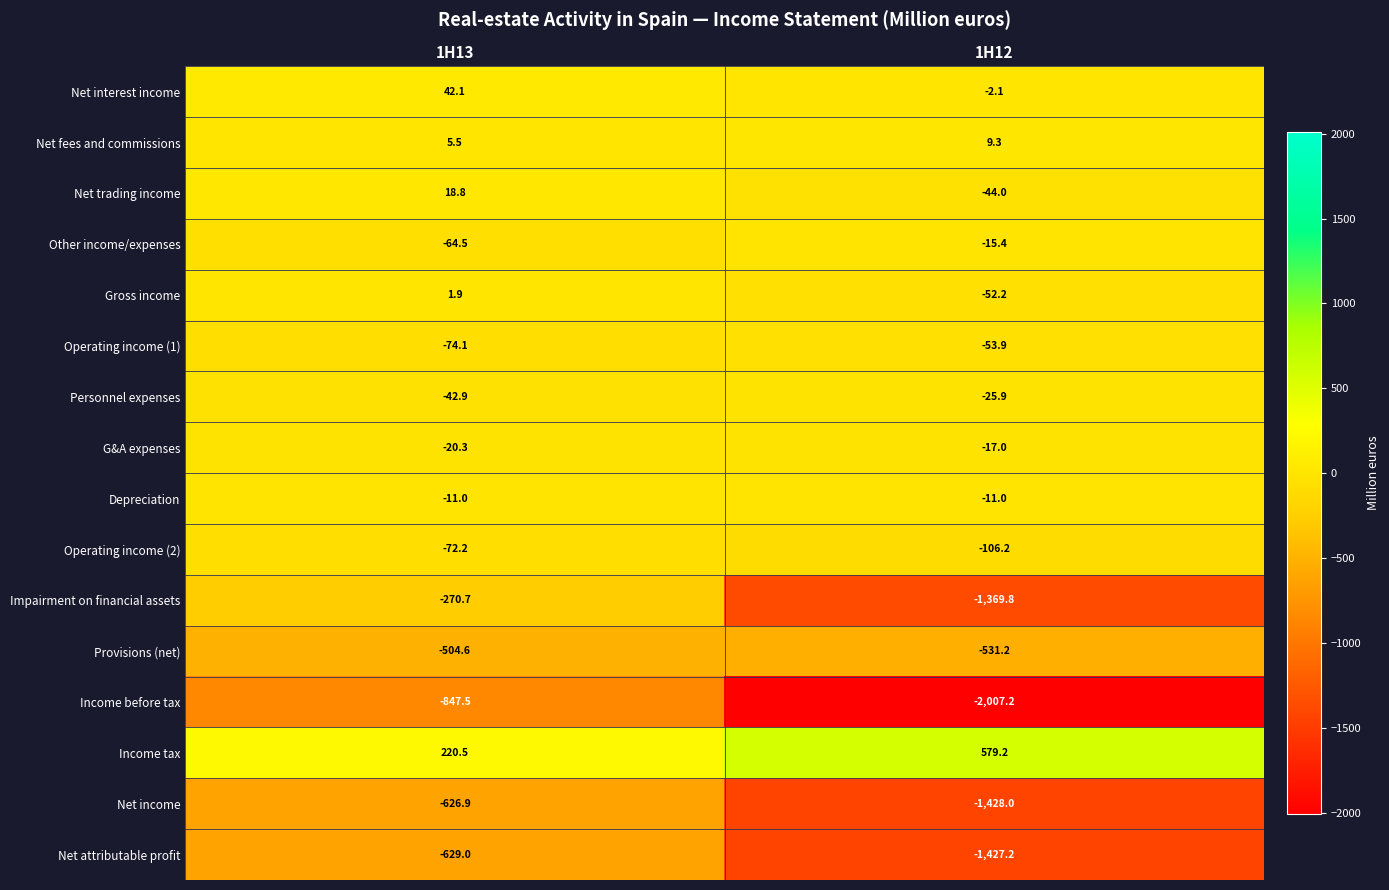

How many data points in Net interest income are above 42?

1